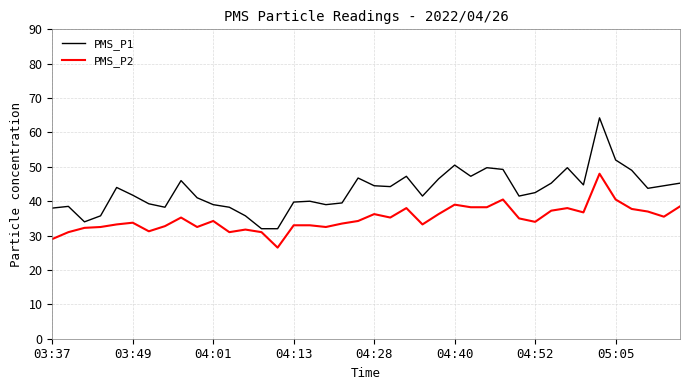

Rank the series by their average value, from highest to lowest.

PMS_P1, PMS_P2